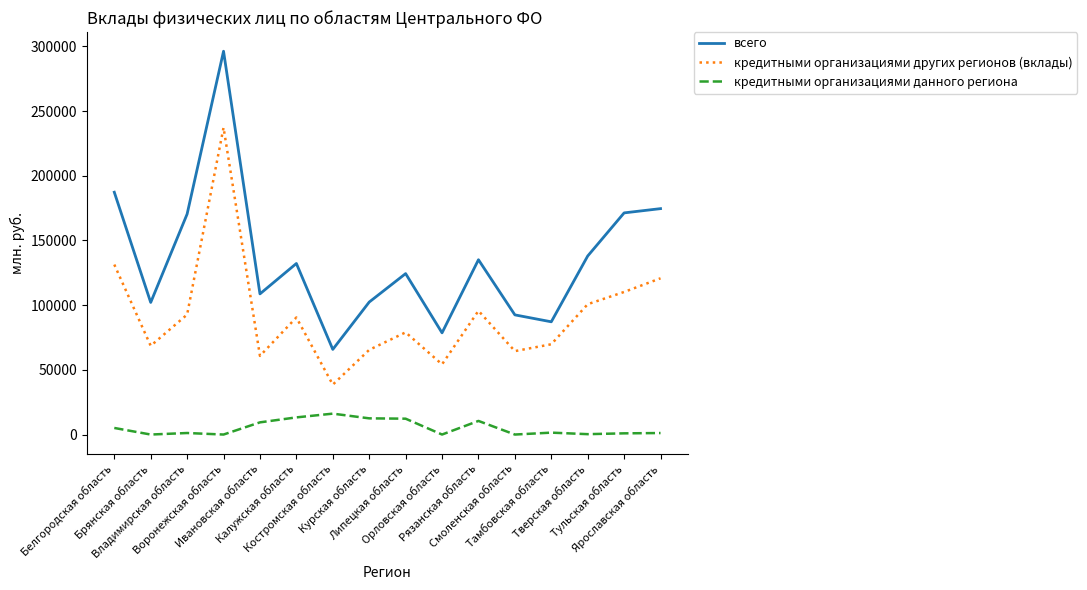

What is the difference between the maximum and minimum values in the кредитными организациями данного региона series?

16145